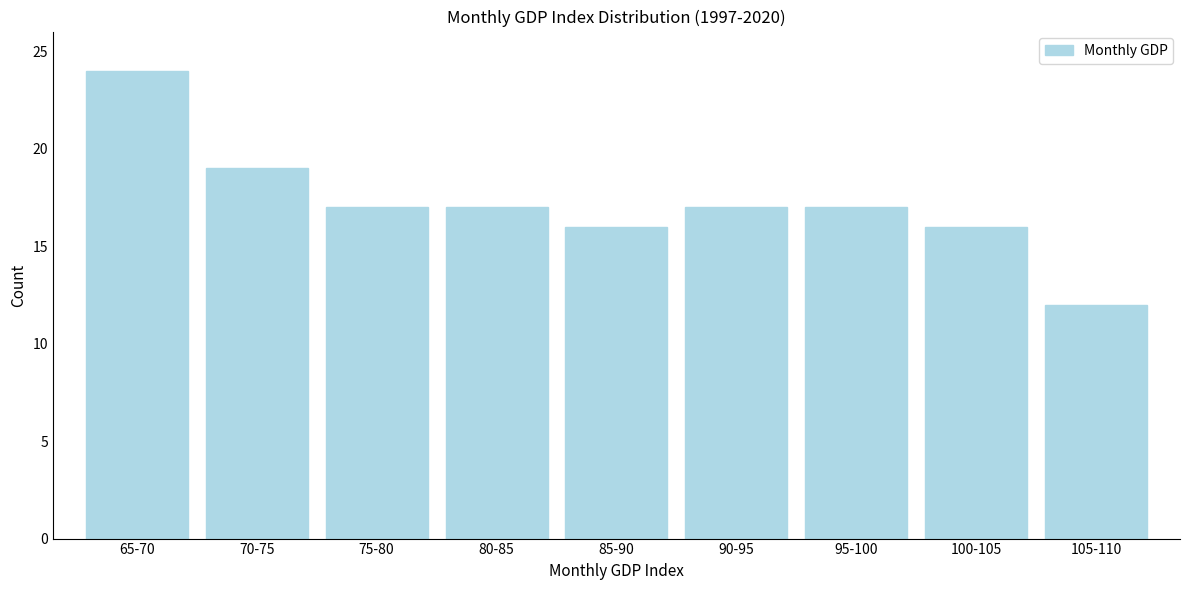

Reading right to left, transcribe all the data shown in this chart.

105-110=12	100-105=16	95-100=17	90-95=17	85-90=16	80-85=17	75-80=17	70-75=19	65-70=24